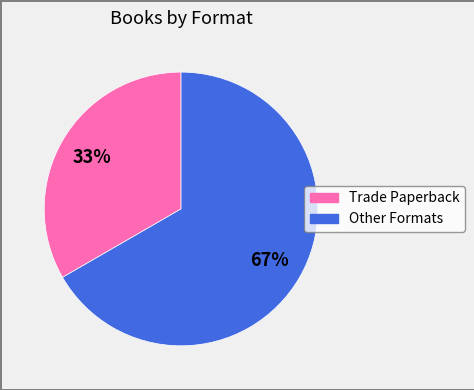

Rank the categories by value from lowest to highest.

Trade Paperback, Other Formats